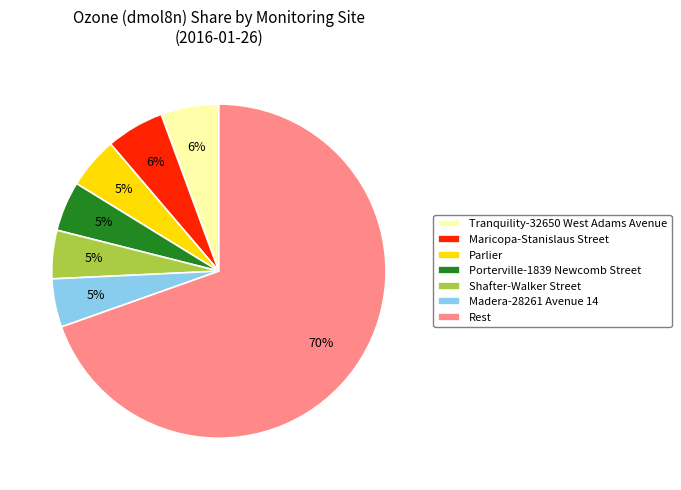

How many segments does this pie chart have?

7